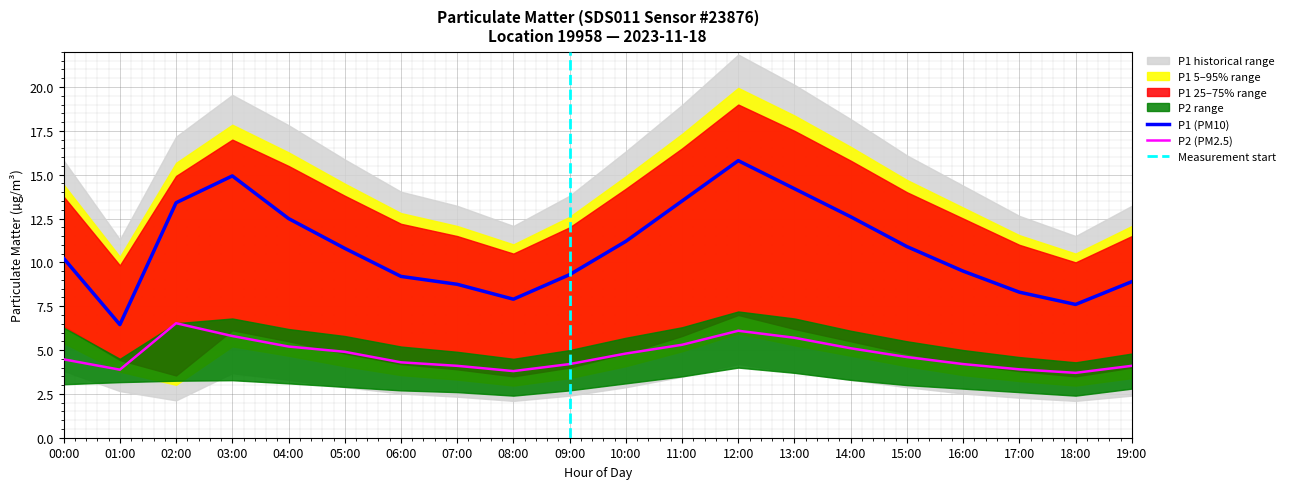

Which label corresponds to the smallest value in the chart?

08:00